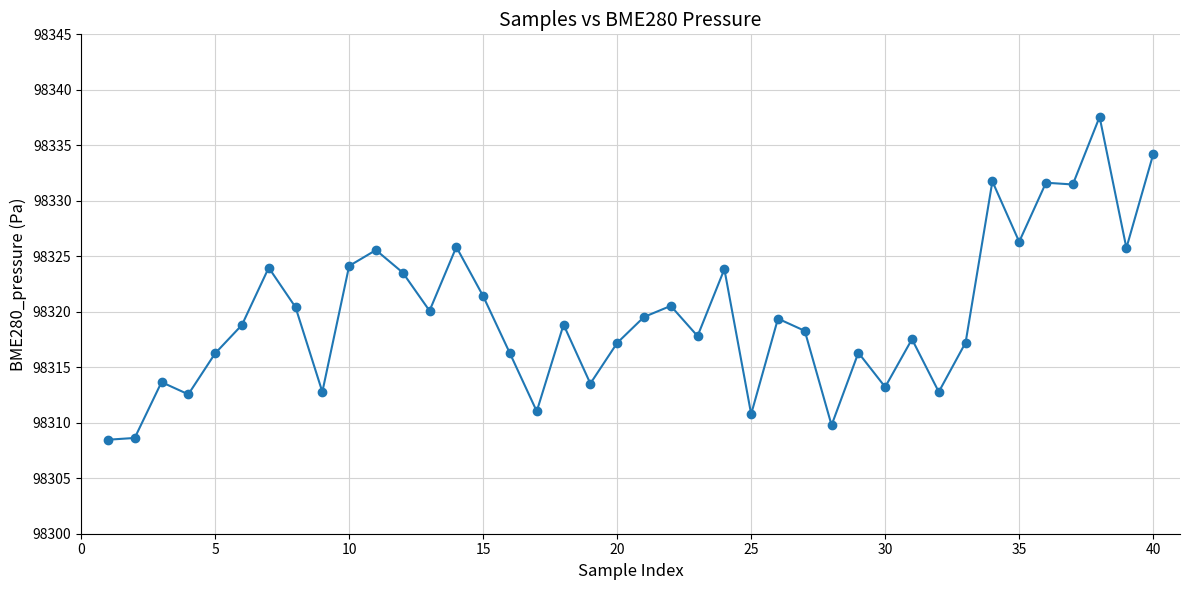

What is the minimum value shown in the chart?

98308.5